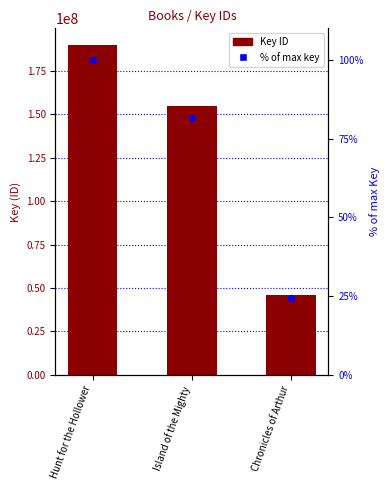

At how many categories does at least one series exceed 98199567?

2